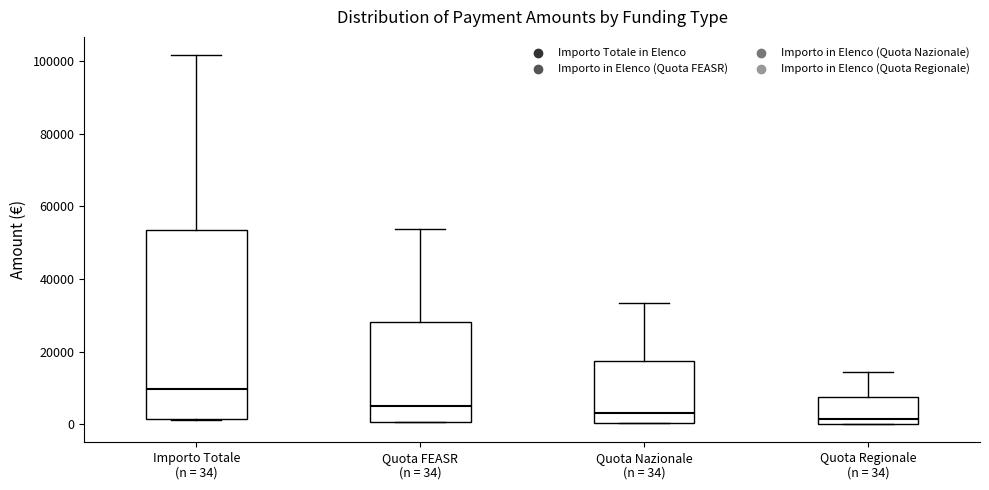

Reading left to right, read every box against the y-axis: the position of its median line, the range the box covers, and the ends of its whiskers. The values are not printed on the chart, so give them approximately, as read against the axis.

Importo Totale (n = 34): median 10000, box 2000 to 54000, whiskers 2000 to 102000
Quota FEASR (n = 34): median 6000, box 0 to 28000, whiskers 0 to 54000
Quota Nazionale (n = 34): median 4000, box 0 to 18000, whiskers 0 to 34000
Quota Regionale (n = 34): median 2000, box 0 to 8000, whiskers 0 to 14000